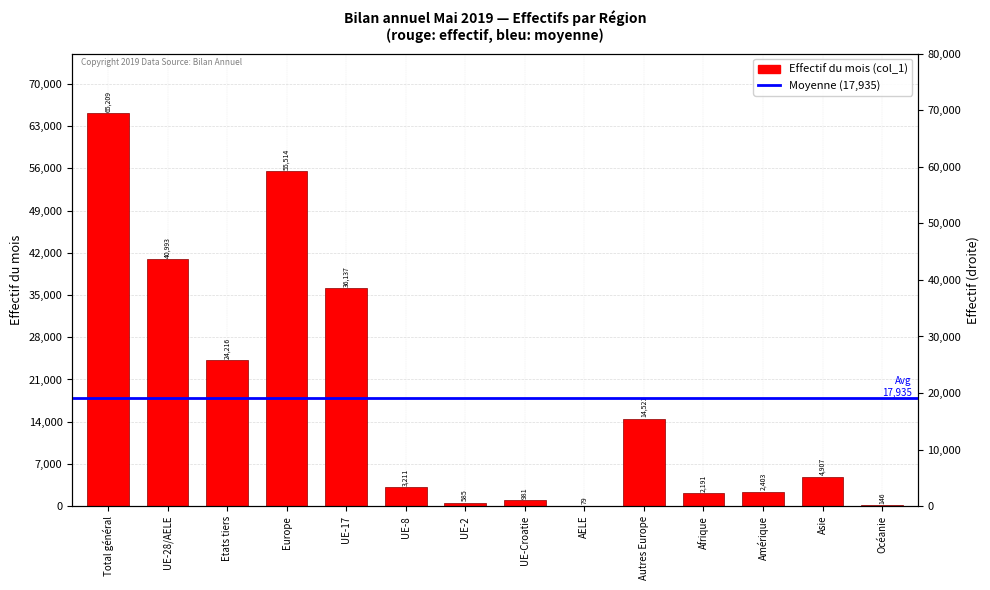

What is the minimum value shown in the chart?

79